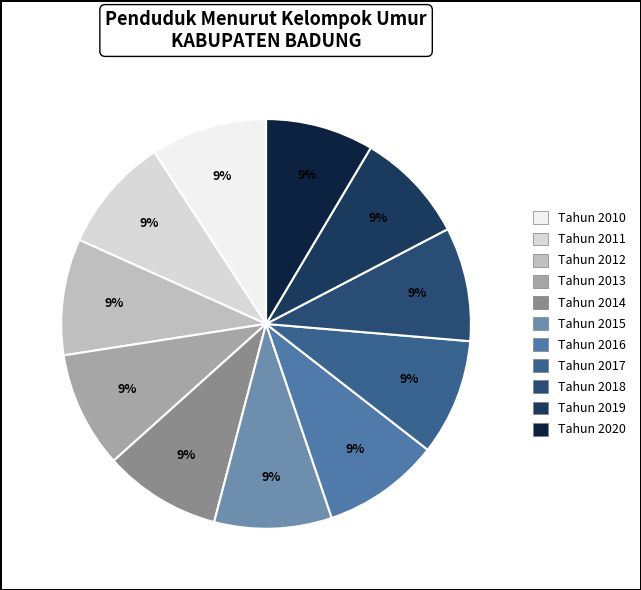

To the nearest percent, what is the combined percentage of Tahun 2014 and Tahun 2020?

18%